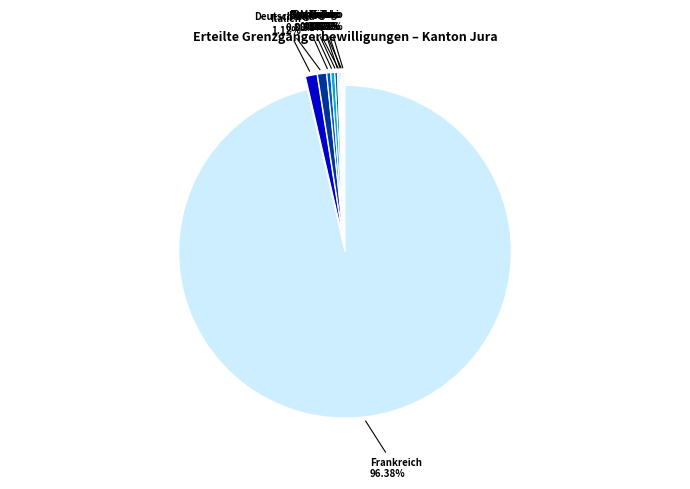

Do Italien and Spanien together represent more than half of the pie?

No